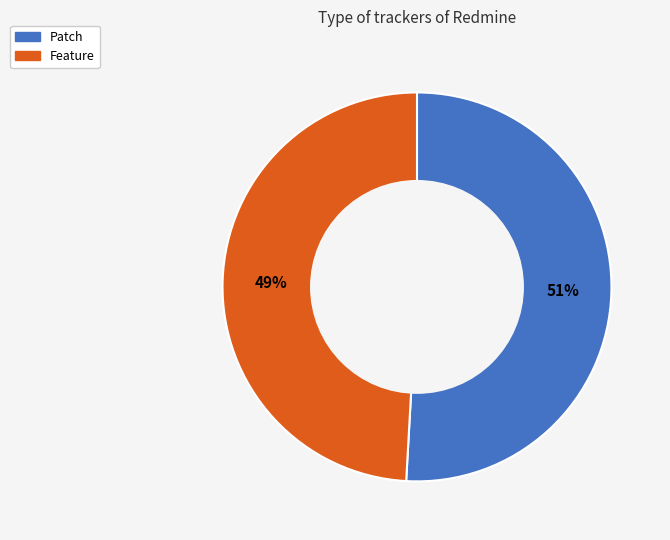

Rank the categories by value from lowest to highest.

Feature, Patch